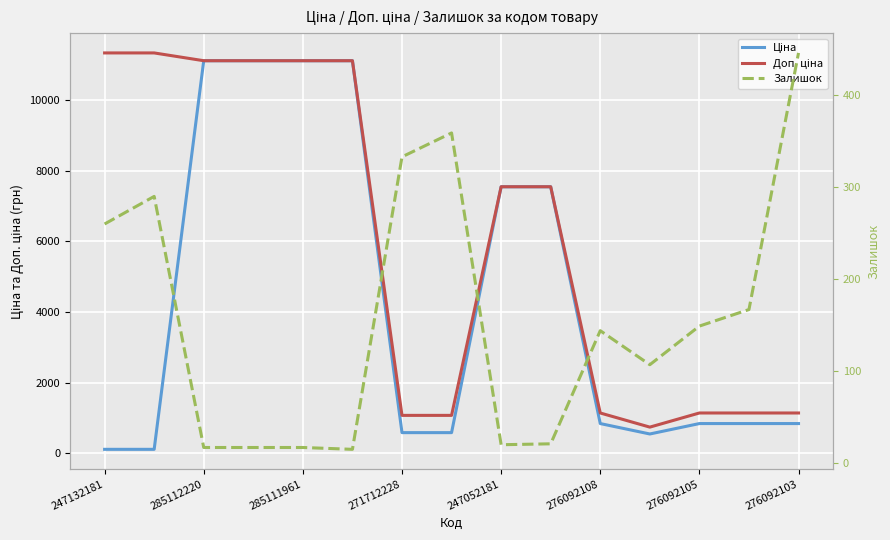

Does the chart display data point markers on the line(s)?

No